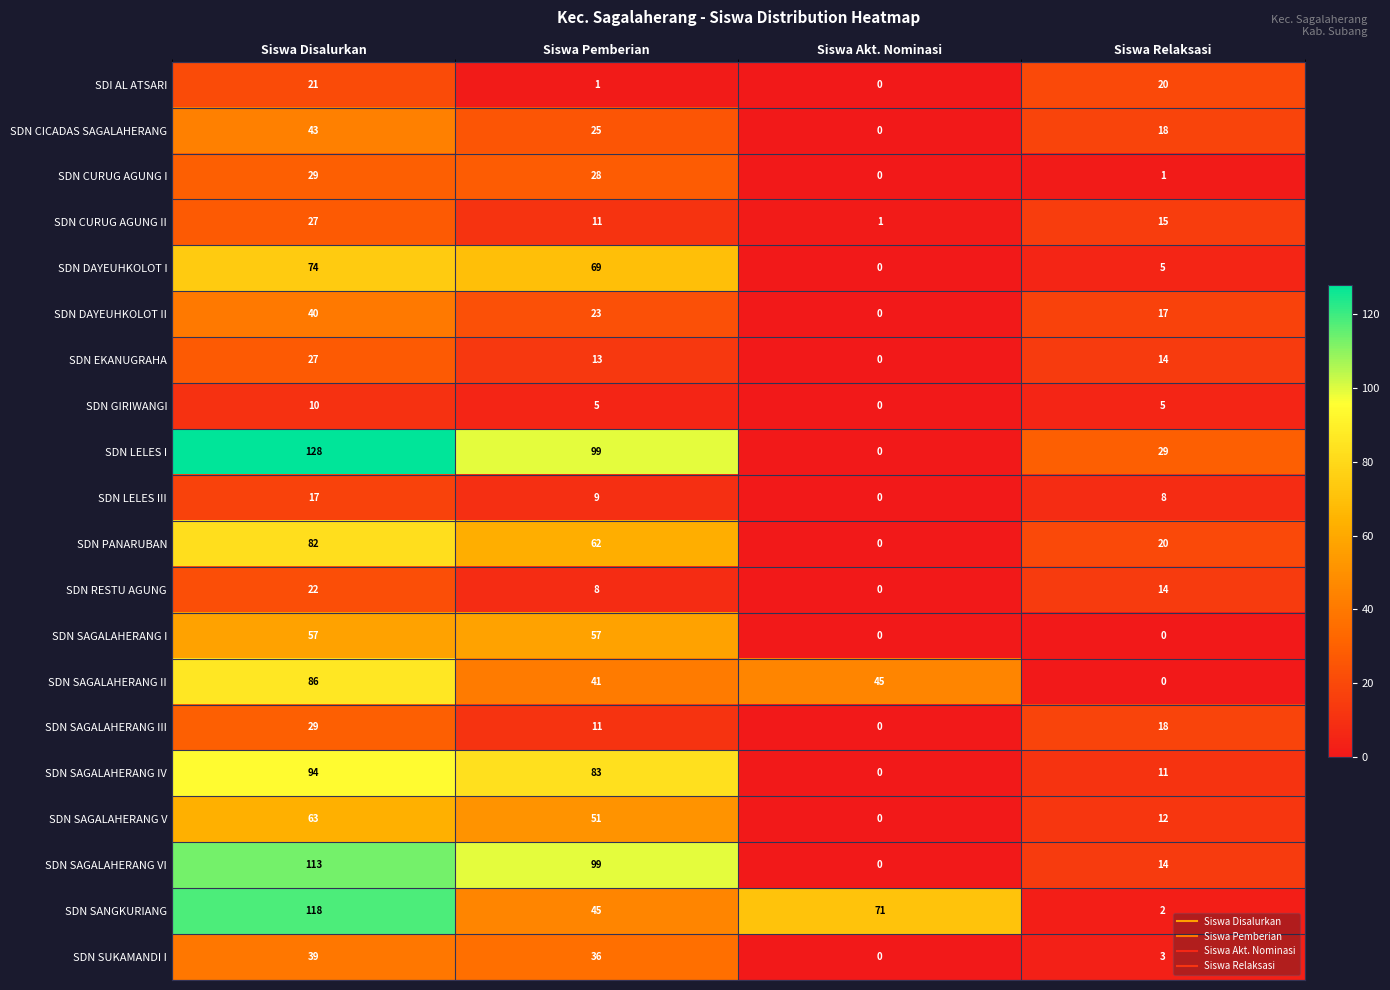

How many data points does each series have?

4